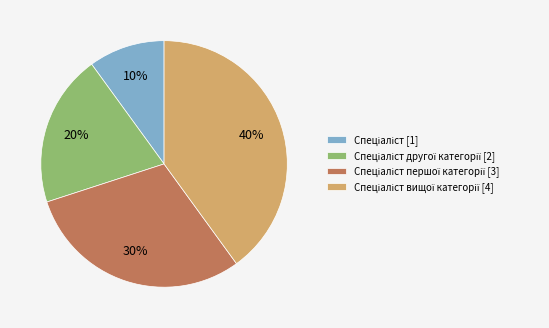

How many slices are in this pie chart?

4